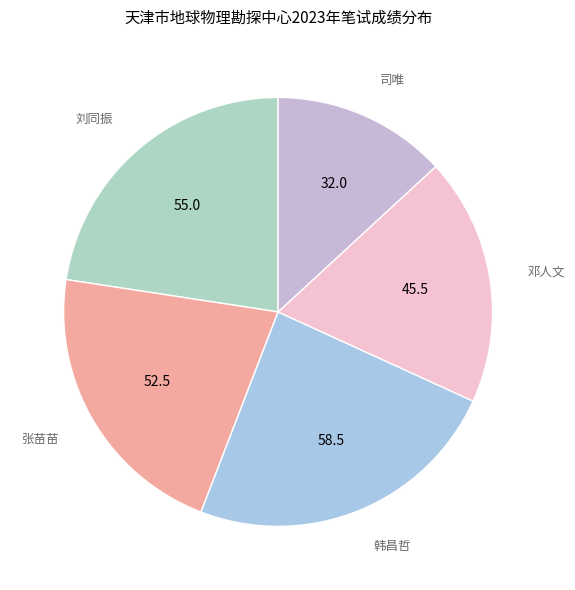

Between 邓人文 and 司唯, which is larger?

邓人文